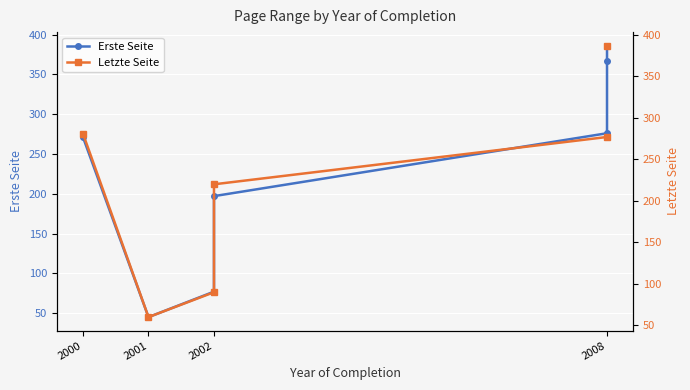

At 2000, list the series in order from smallest to largest.

Erste Seite, Letzte Seite